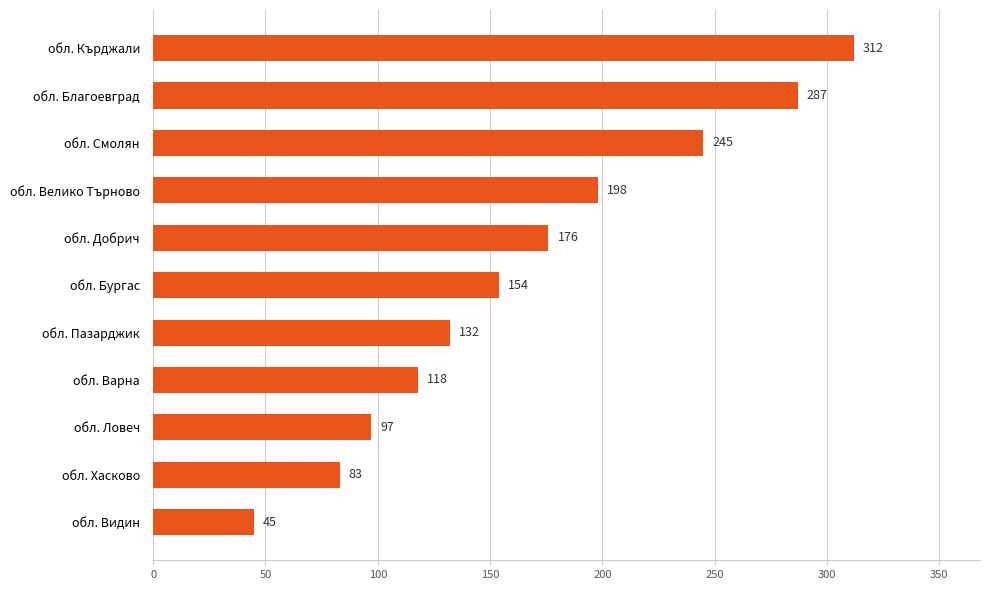

How many categories are shown in the chart?

11